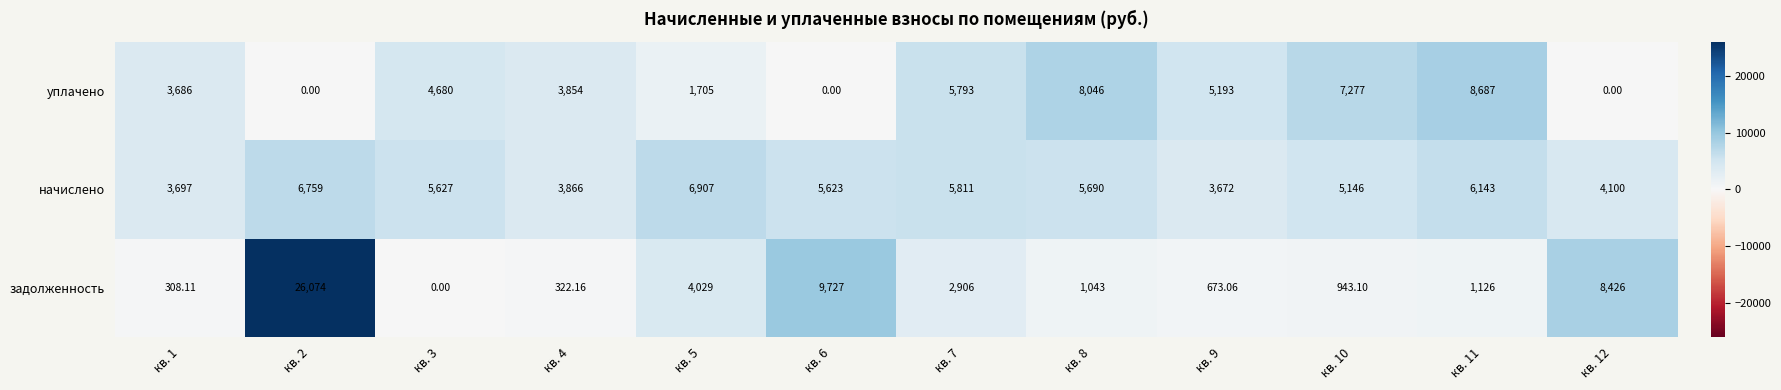

Rank the series at кв. 8 from lowest to highest value.

задолженность, начислено, уплачено